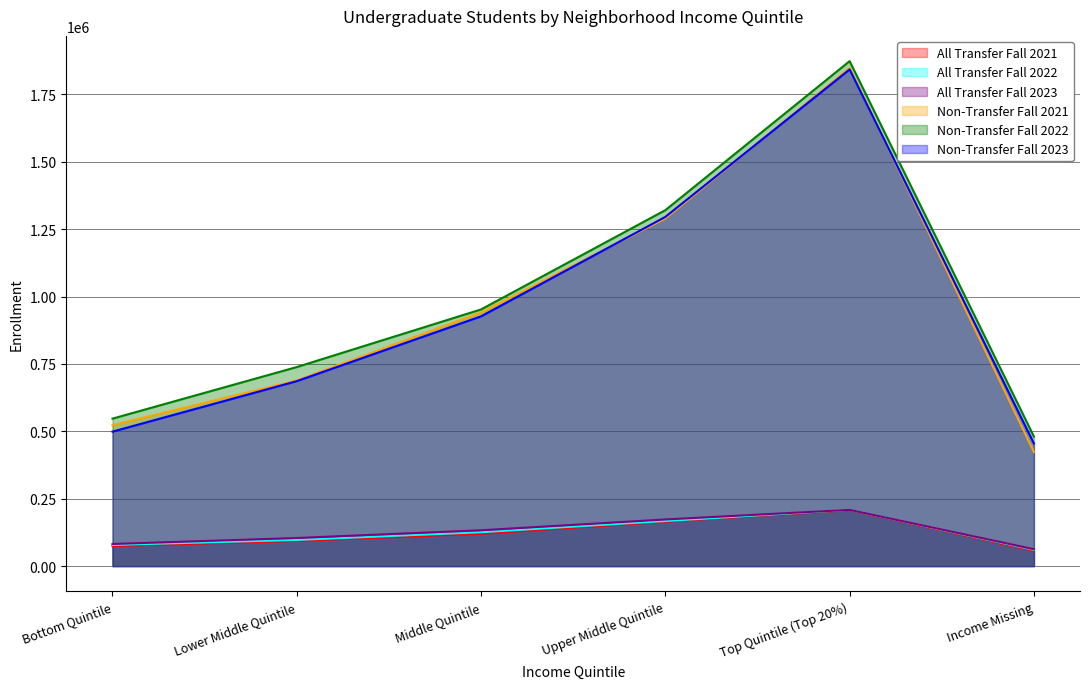

What is the difference between the maximum and minimum values in the Non-Transfer Fall 2023 series?

1393204.0